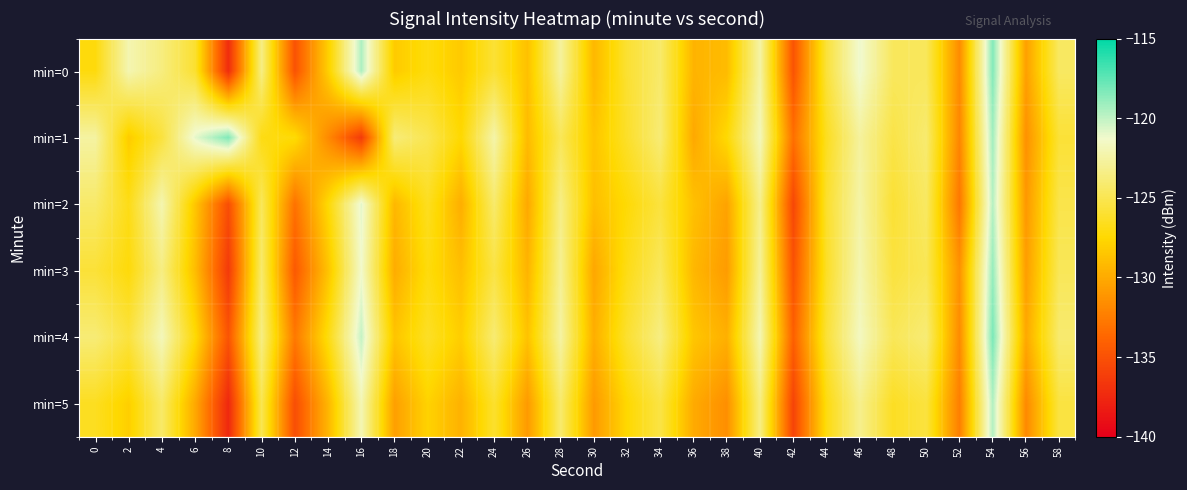

How many data points does each series have?

30